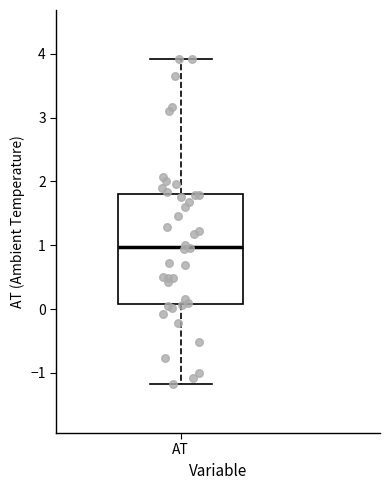

Where is the upper edge of the box for AT on the y-axis? The values are not printed on the chart, so give them approximately, as read against the axis.

1.8